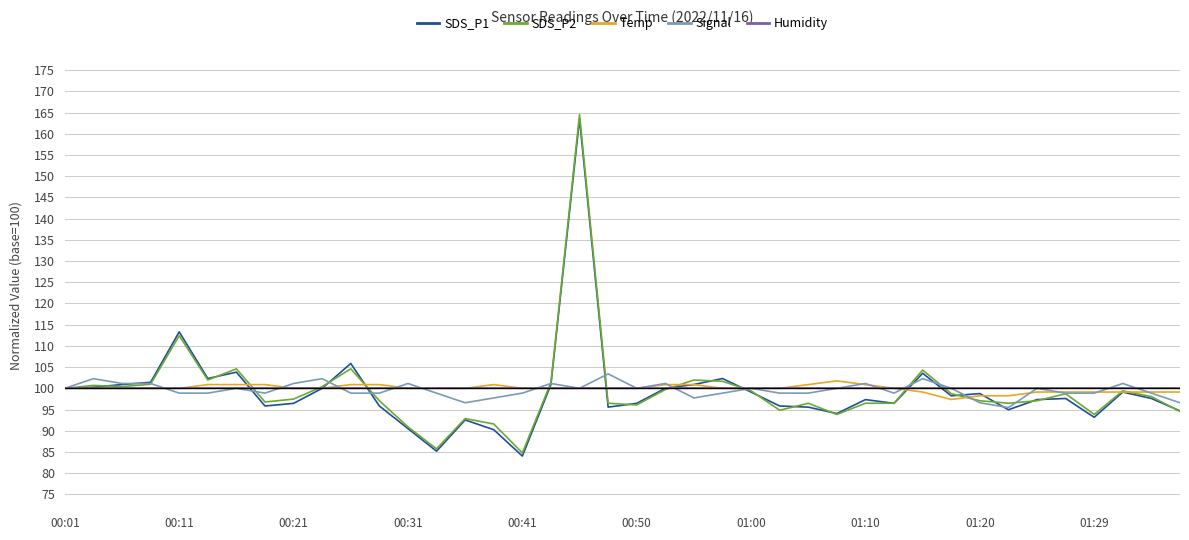

How many lines are shown in the chart?

5